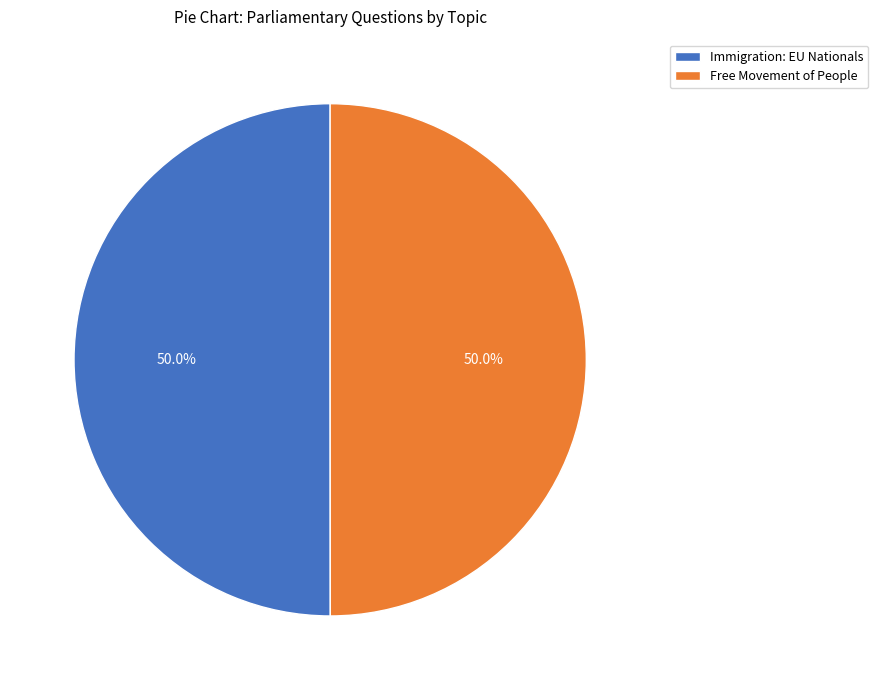

What percentage do Immigration: EU Nationals and Free Movement of People together represent?

100.0%